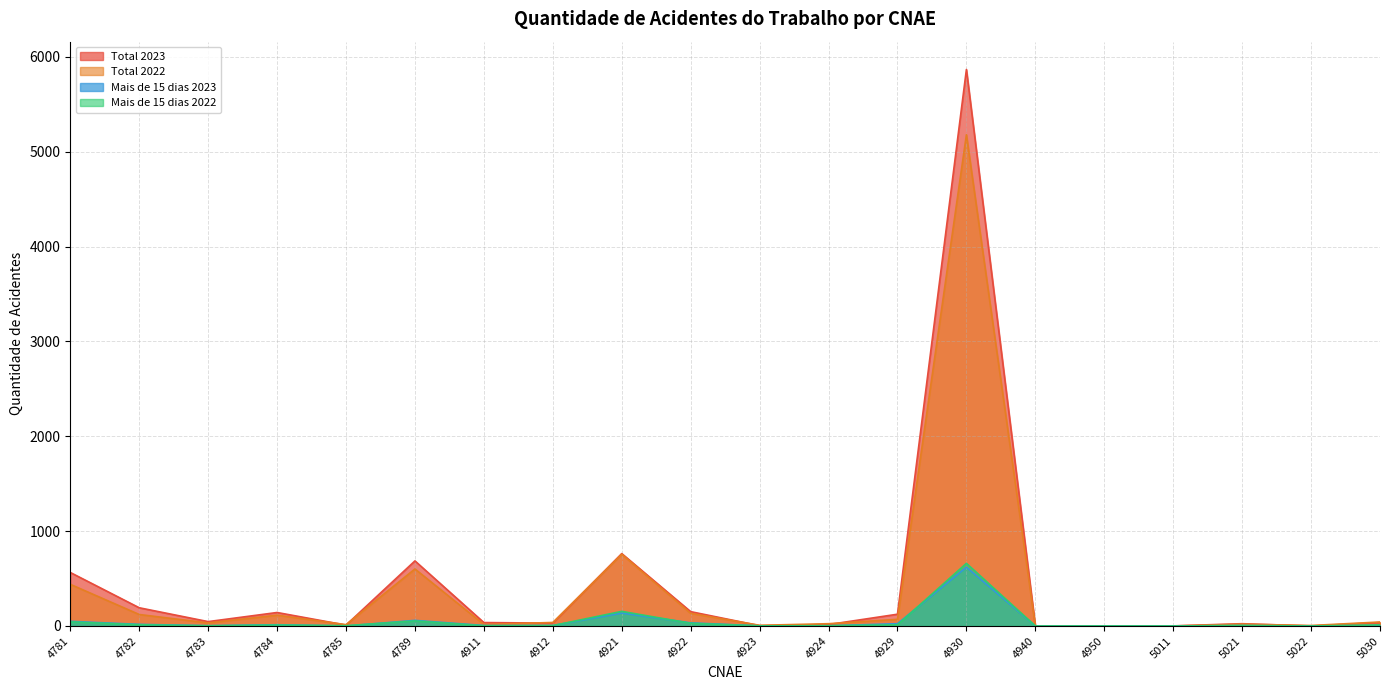

Reading left to right, transcribe all the data shown in this chart.

Total 2023: 4781=564	4782=192	4783=46	4784=142	4785=9	4789=686	4911=36	4912=30	4921=763	4922=151	4923=3	4924=15	4929=124	4930=5866	4940=0	4950=0	5011=1	5021=24	5022=0	5030=36
Total 2022: 4781=439	4782=121	4783=32	4784=114	4785=14	4789=601	4911=16	4912=37	4921=756	4922=133	4923=7	4924=24	4929=70	4930=5178	4940=1	4950=1	5011=0	5021=19	5022=5	5030=42
Mais de 15 dias 2023: 4781=49	4782=17	4783=3	4784=13	4785=0	4789=59	4911=5	4912=5	4921=136	4922=33	4923=1	4924=2	4929=24	4930=620	4940=0	4950=0	5011=0	5021=4	5022=0	5030=5
Mais de 15 dias 2022: 4781=43	4782=13	4783=2	4784=10	4785=3	4789=53	4911=2	4912=4	4921=154	4922=28	4923=1	4924=3	4929=12	4930=660	4940=0	4950=0	5011=0	5021=5	5022=0	5030=11